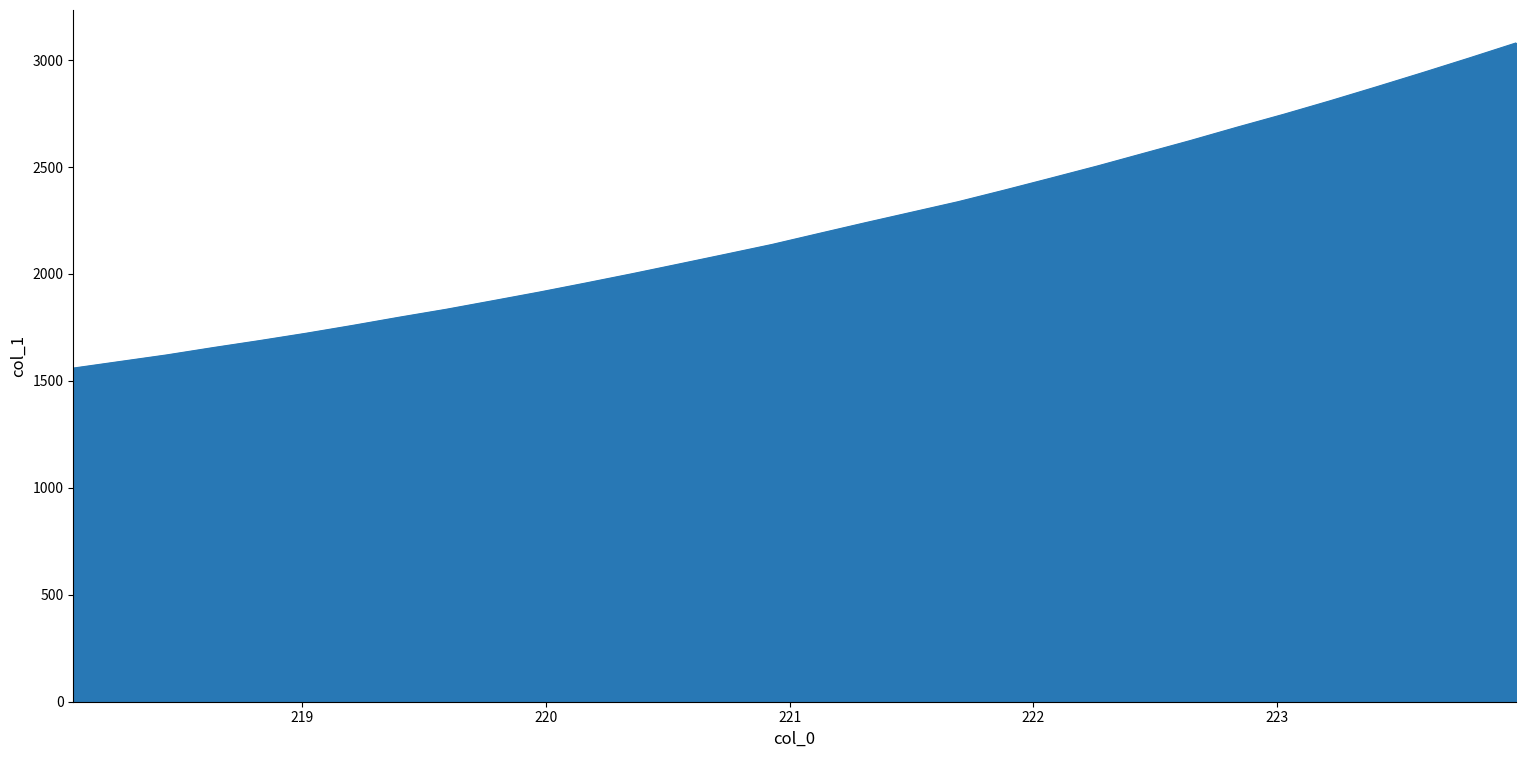

What is the difference between the maximum and minimum values?

1520.3